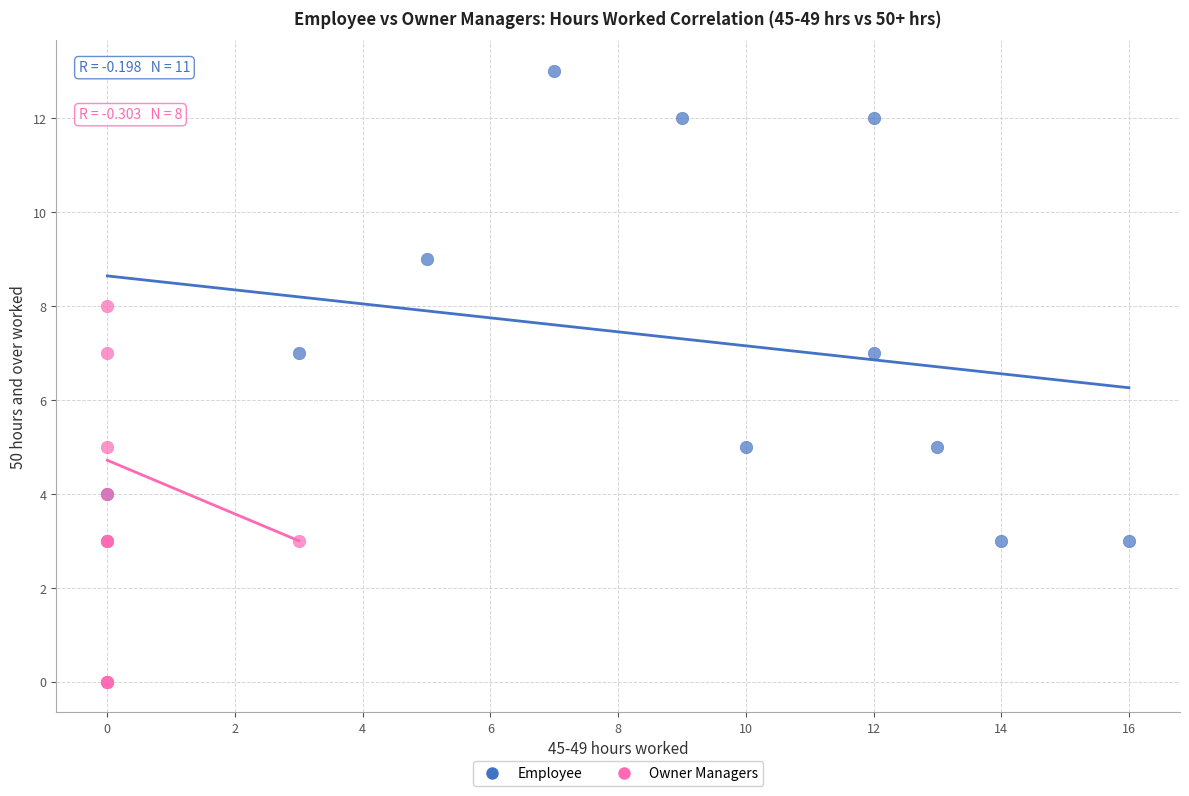

Which series has the largest Y range (max minus min)?

Employee